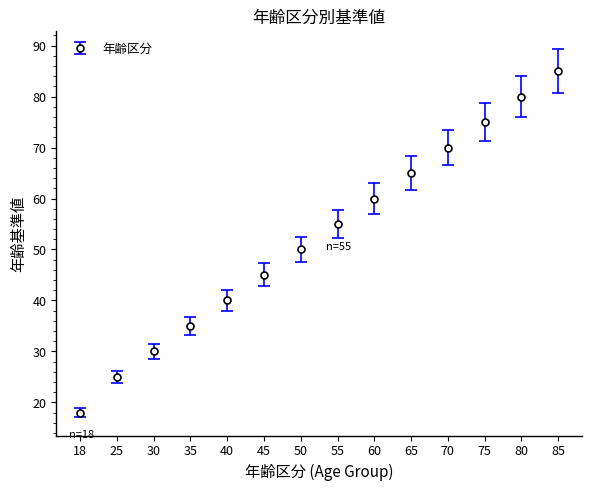

How many series are shown in this chart?

1